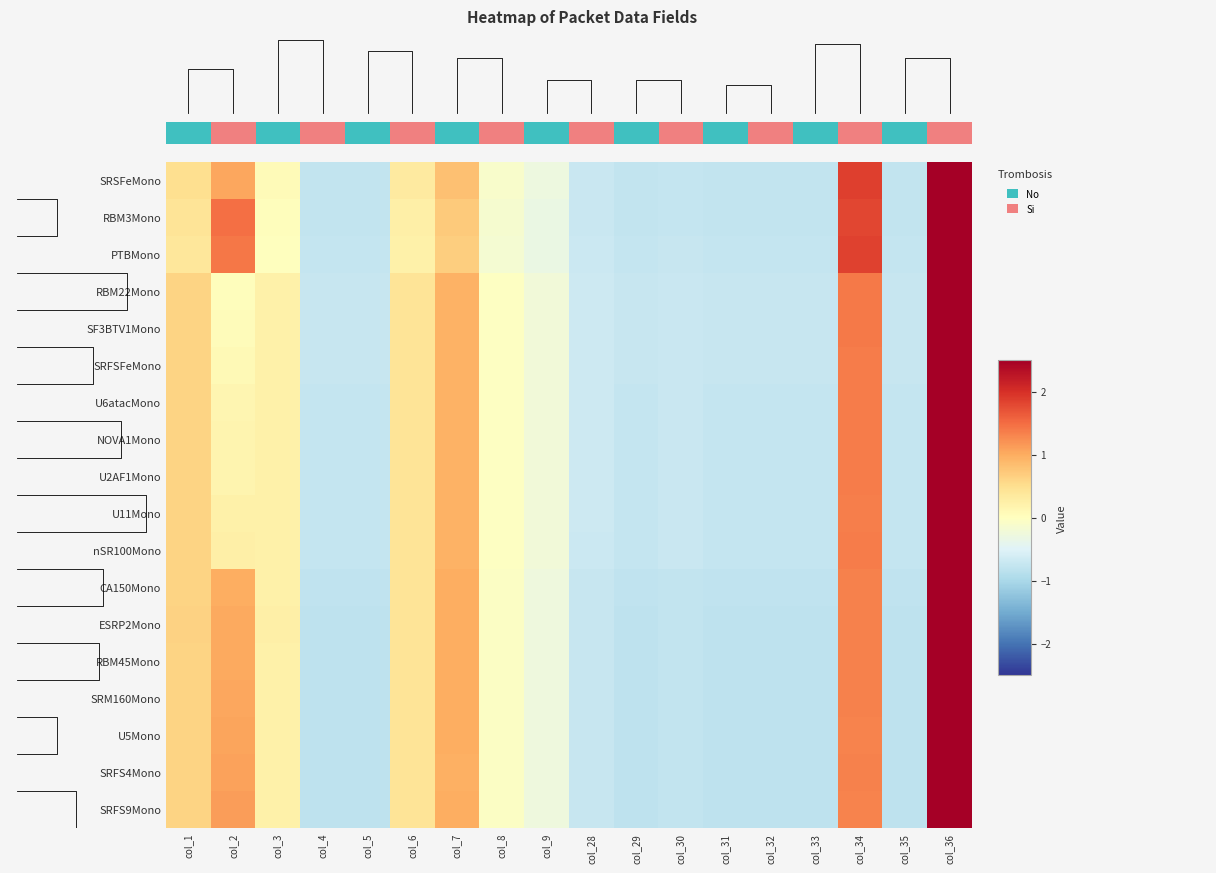

What is the sum of the U11Mono values at col_8 and col_32?

-0.8